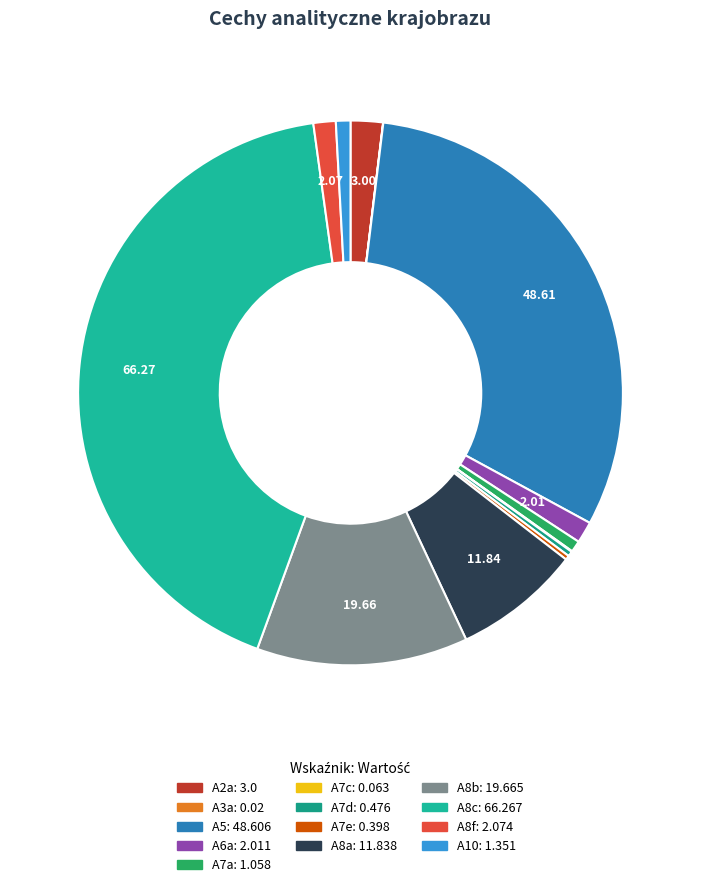

What is the smallest slice in the pie chart?

A3a